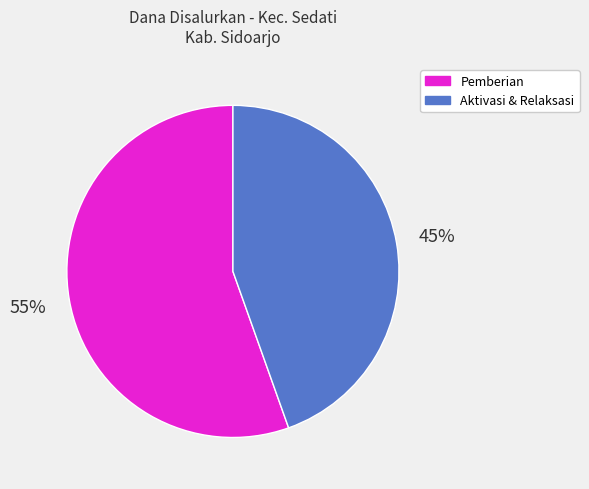

Does any single category account for the majority?

Yes